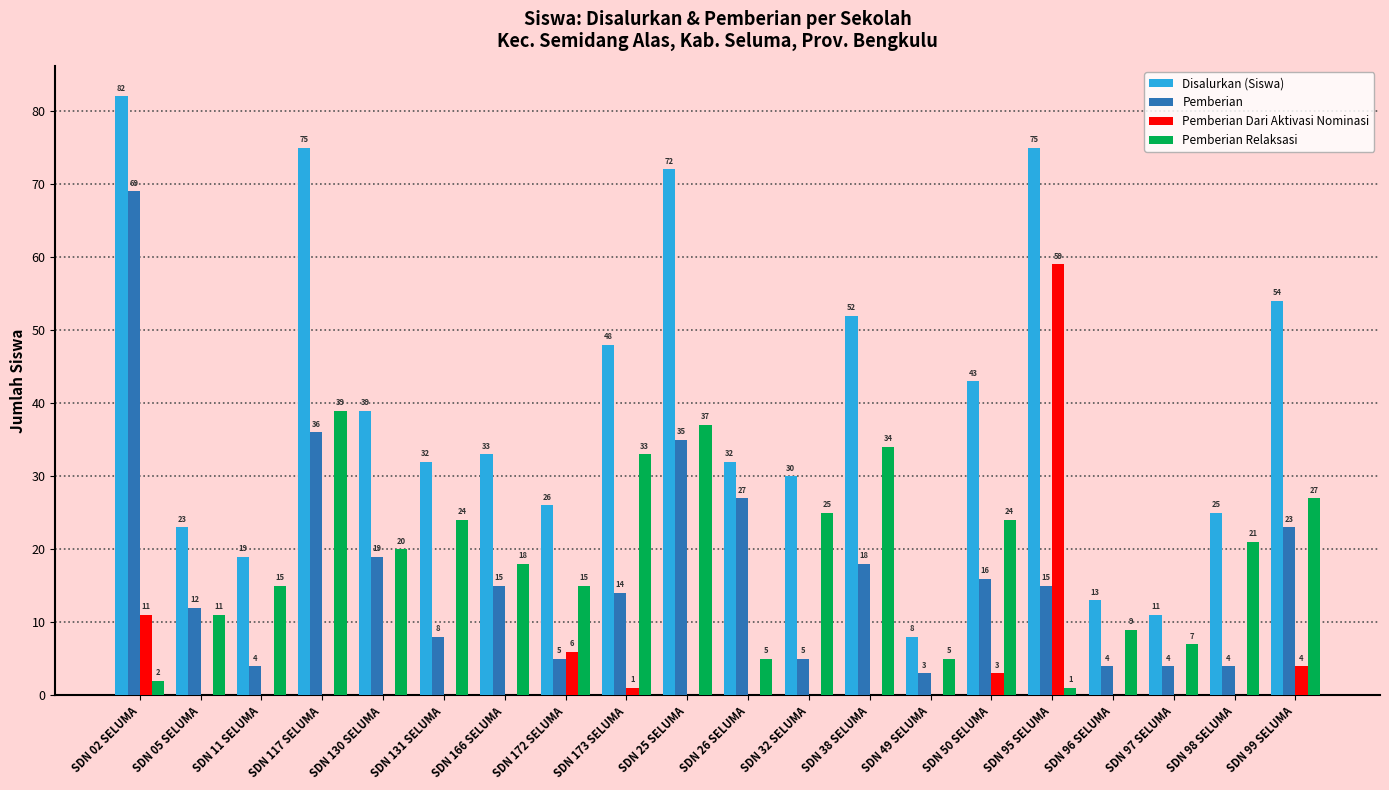

Between SDN 166 SELUMA and SDN 99 SELUMA, which series saw the biggest shift?

Disalurkan (Siswa)